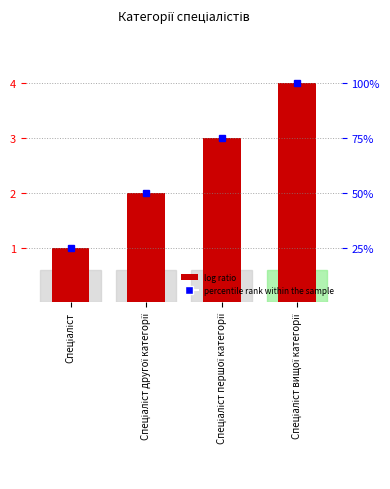

Rank the categories by value from lowest to highest.

Спеціаліст, Спеціаліст другої категорії, Спеціаліст першої категорії, Спеціаліст вищої категорії